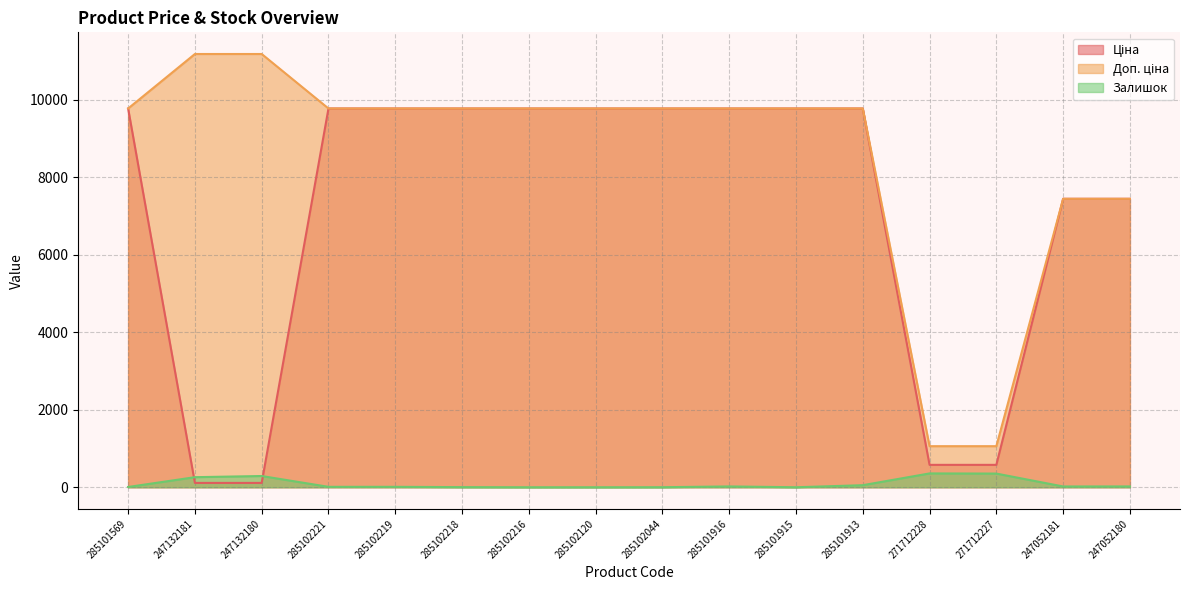

Which series has the largest total across all categories?

Доп. ціна